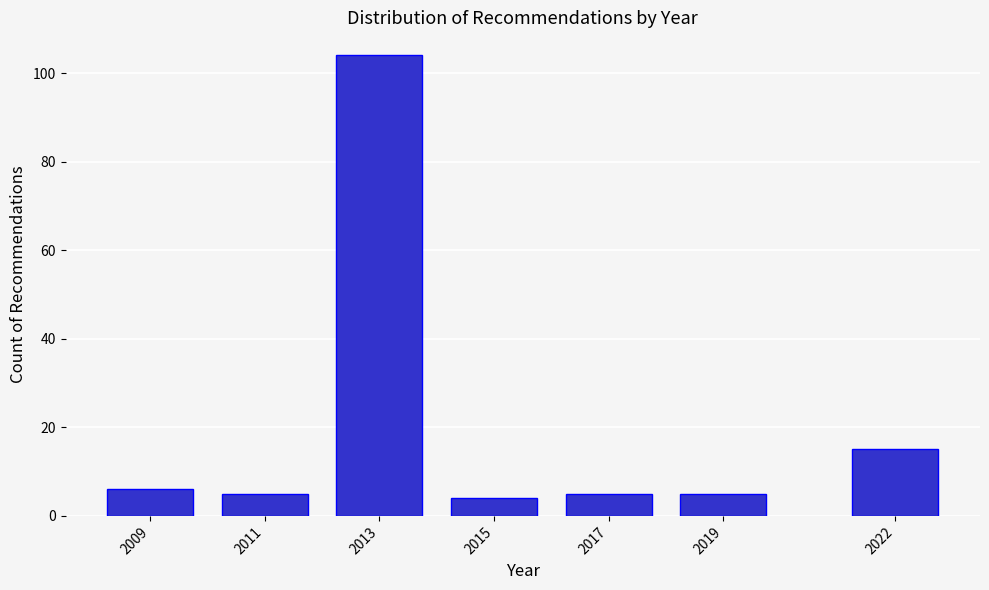

Reading left to right, list all the values displayed in this chart.

6	5	104	4	5	5	15